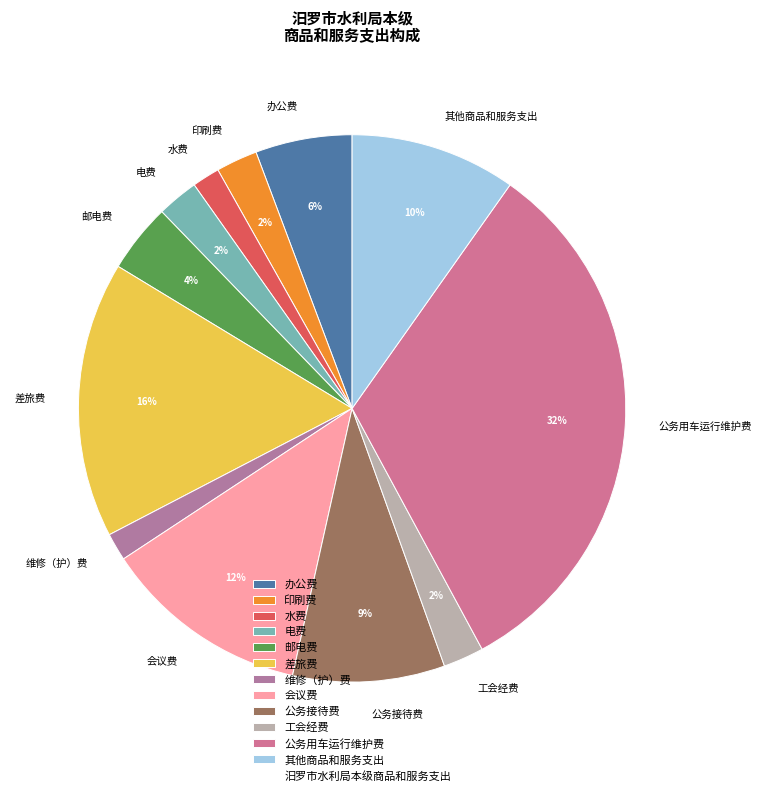

To the nearest percent, what percentage of the pie is 水费?

2%